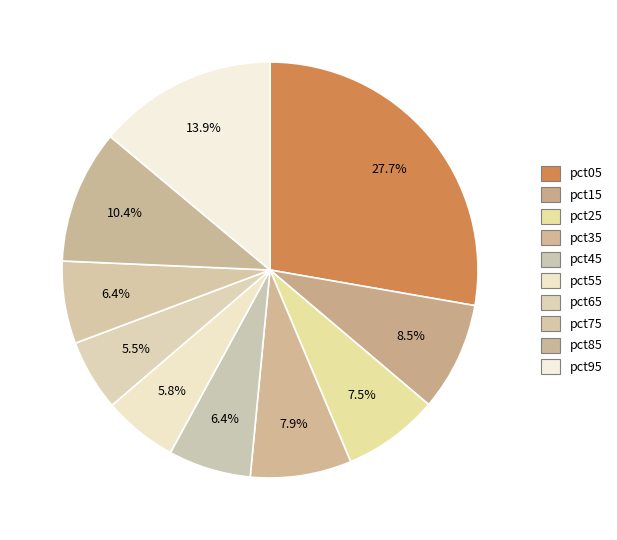

To the nearest percent, what is the difference between the pct65 and pct85 slice percentages?

5%